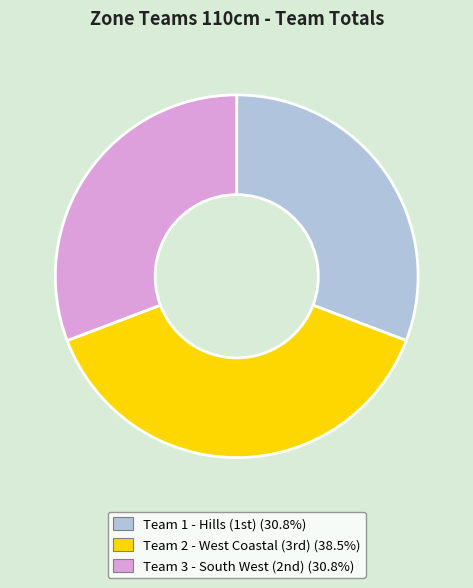

How many segments does this pie chart have?

3